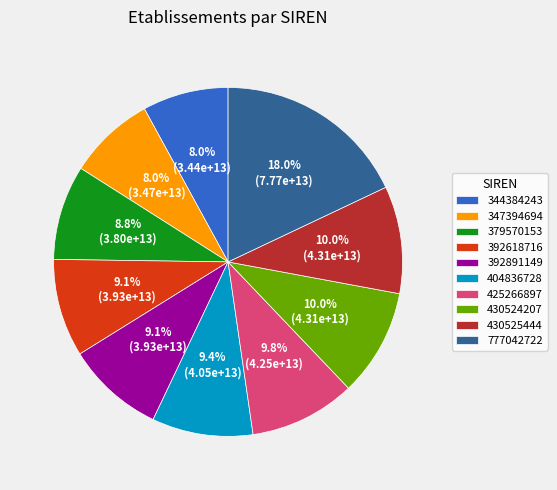

What percentage is the 392891149 slice, to the nearest percent?

9%